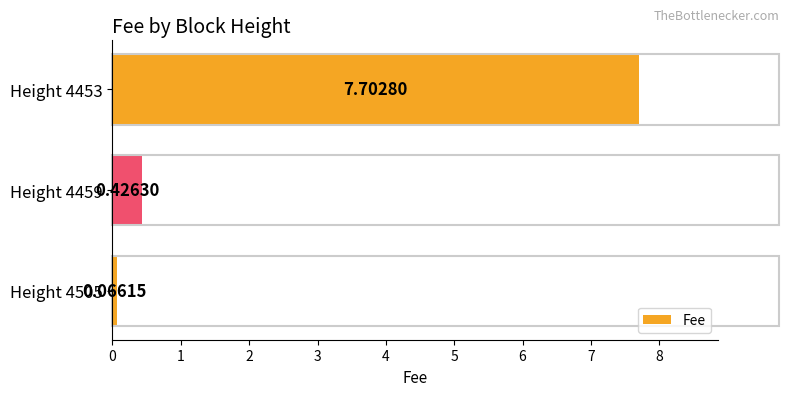

Rank the categories by value from highest to lowest.

Height 4453, Height 4459, Height 4505